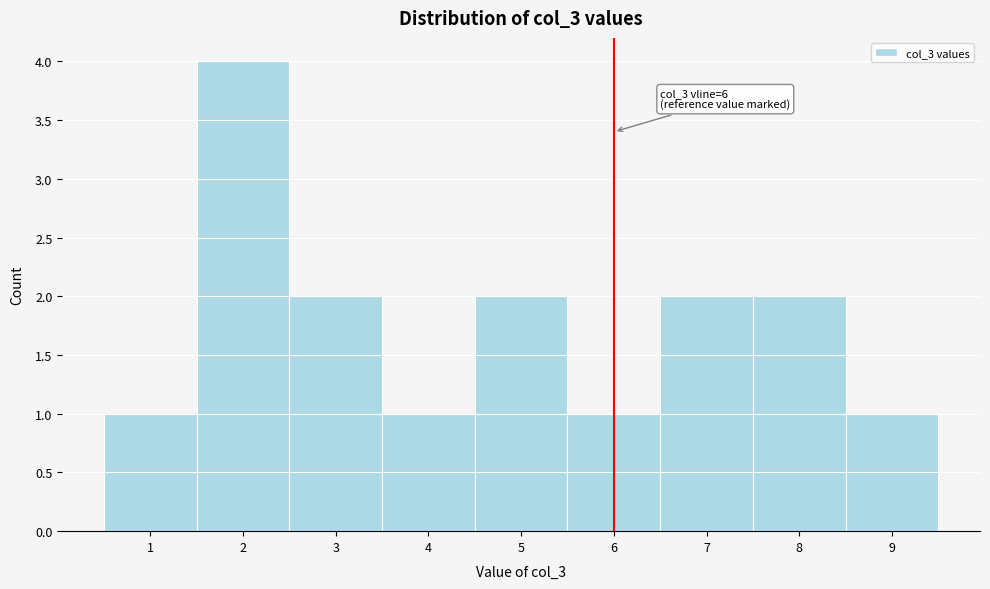

Over which range of the x-axis is the bar tallest?

1.5 to 2.5